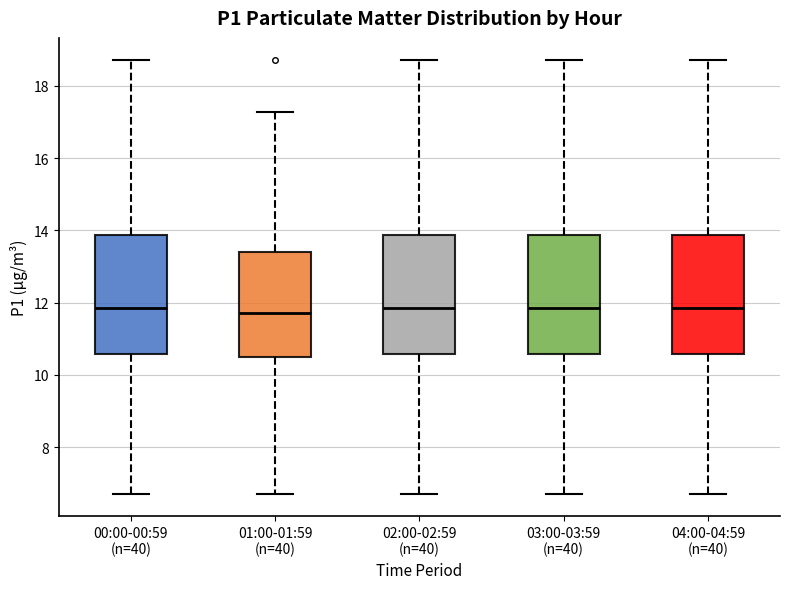

Reading left to right, read every box against the y-axis: the position of its median line, the range the box covers, and the ends of its whiskers. The values are not printed on the chart, so give them approximately, as read against the axis.

00:00-00:59 (n=40): median 11.8, box 10.6 to 13.8, whiskers 6.8 to 18.8
01:00-01:59 (n=40): median 11.8, box 10.4 to 13.4, whiskers 6.8 to 17.2
02:00-02:59 (n=40): median 11.8, box 10.6 to 13.8, whiskers 6.8 to 18.8
03:00-03:59 (n=40): median 11.8, box 10.6 to 13.8, whiskers 6.8 to 18.8
04:00-04:59 (n=40): median 11.8, box 10.6 to 13.8, whiskers 6.8 to 18.8